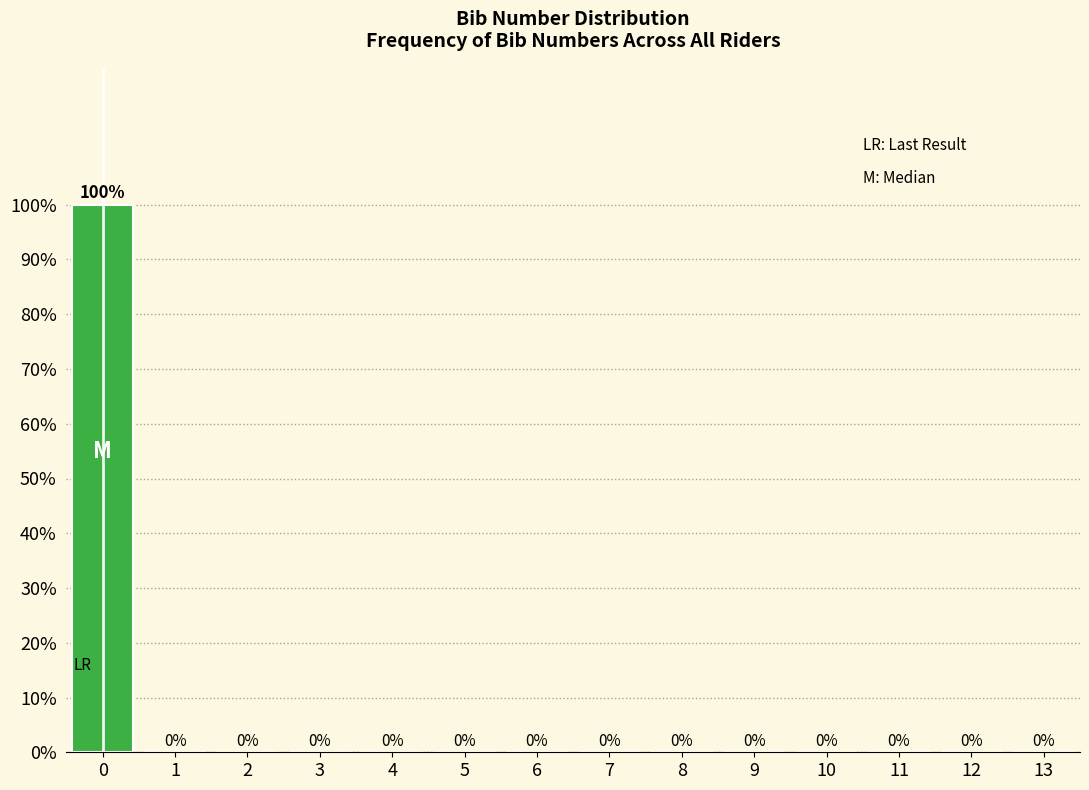

Reading left to right, list all the values displayed in this chart.

0=100	1=0	2=0	3=0	4=0	5=0	6=0	7=0	8=0	9=0	10=0	11=0	12=0	13=0